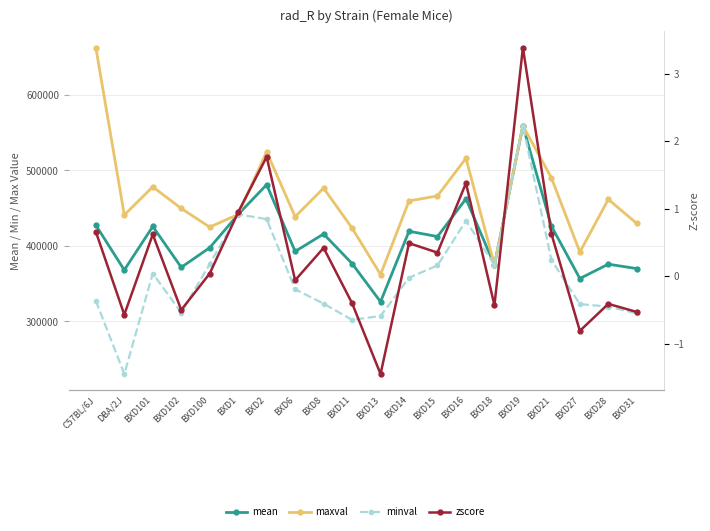

Which series has the widest spread of values?

minval